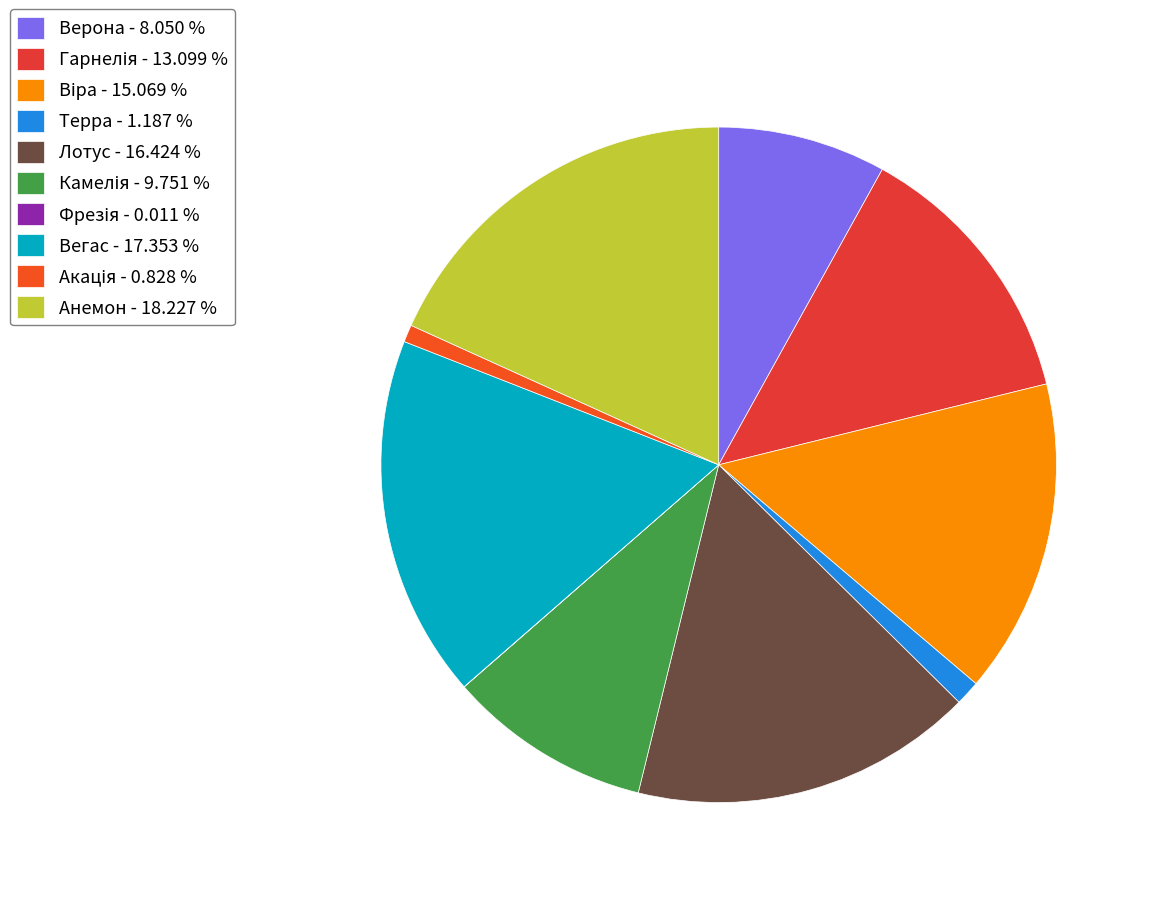

Which slice is the smallest?

Фрезія